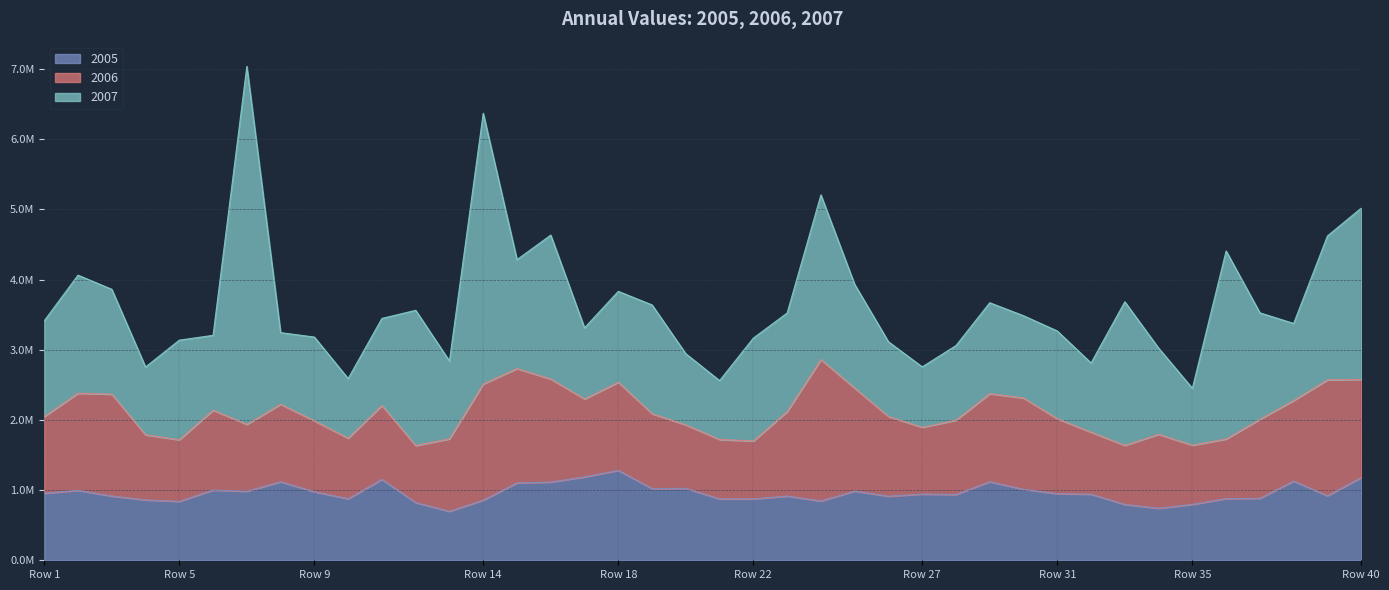

What is the difference between the highest and lowest values at 915167?

28620